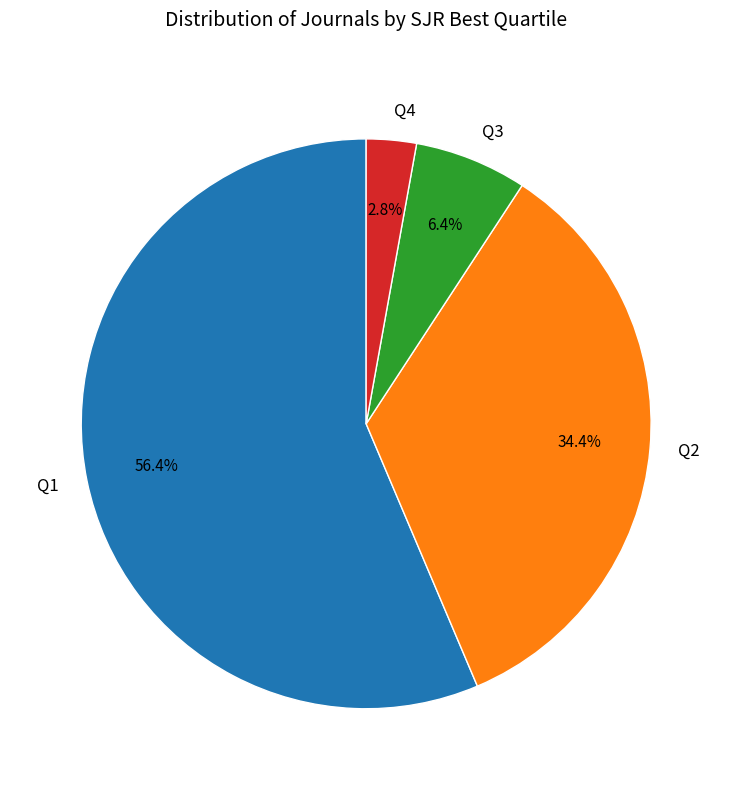

To the nearest percent, what is the combined percentage of Q3 and Q2?

41%